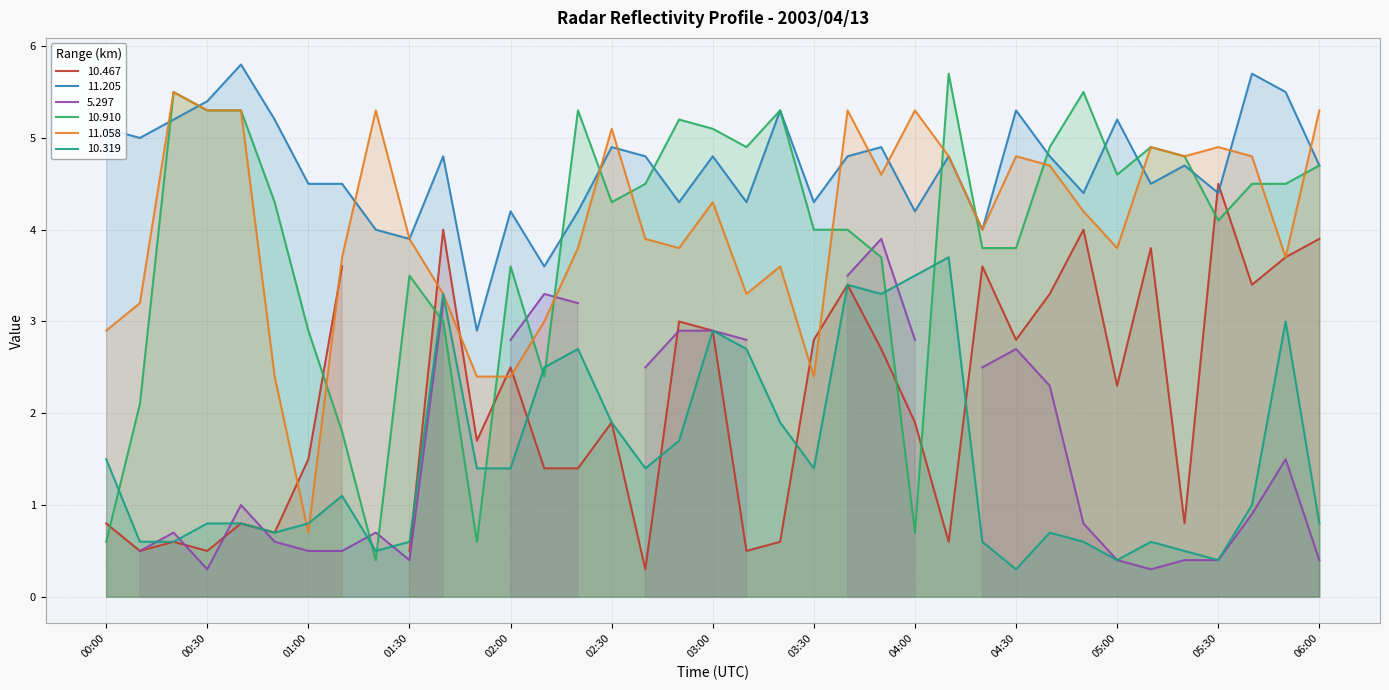

What is the minimum value for  11.058?

0.7